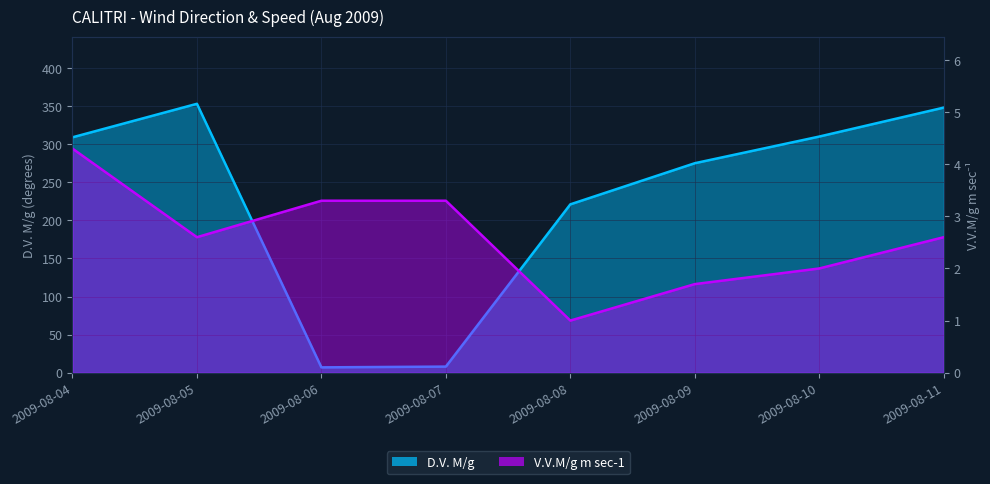

True or false: V.V.M/g m sec-1 and D.V. M/g cross at least once.

False